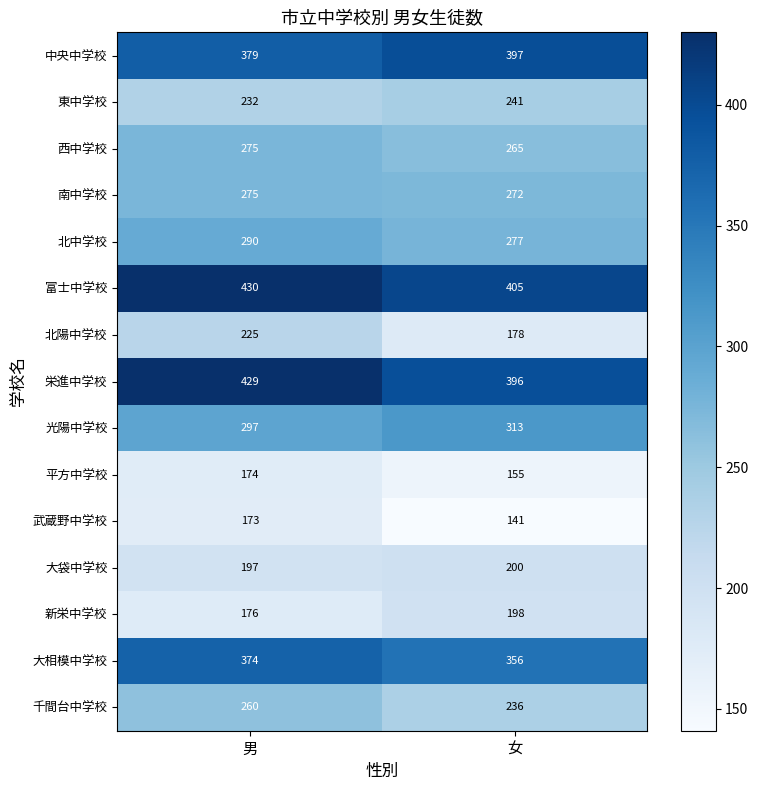

Reading right to left, list all the values displayed in this chart.

中央中学校: 女=397	男=379
東中学校: 女=241	男=232
西中学校: 女=265	男=275
南中学校: 女=272	男=275
北中学校: 女=277	男=290
富士中学校: 女=405	男=430
北陽中学校: 女=178	男=225
栄進中学校: 女=396	男=429
光陽中学校: 女=313	男=297
平方中学校: 女=155	男=174
武蔵野中学校: 女=141	男=173
大袋中学校: 女=200	男=197
新栄中学校: 女=198	男=176
大相模中学校: 女=356	男=374
千間台中学校: 女=236	男=260